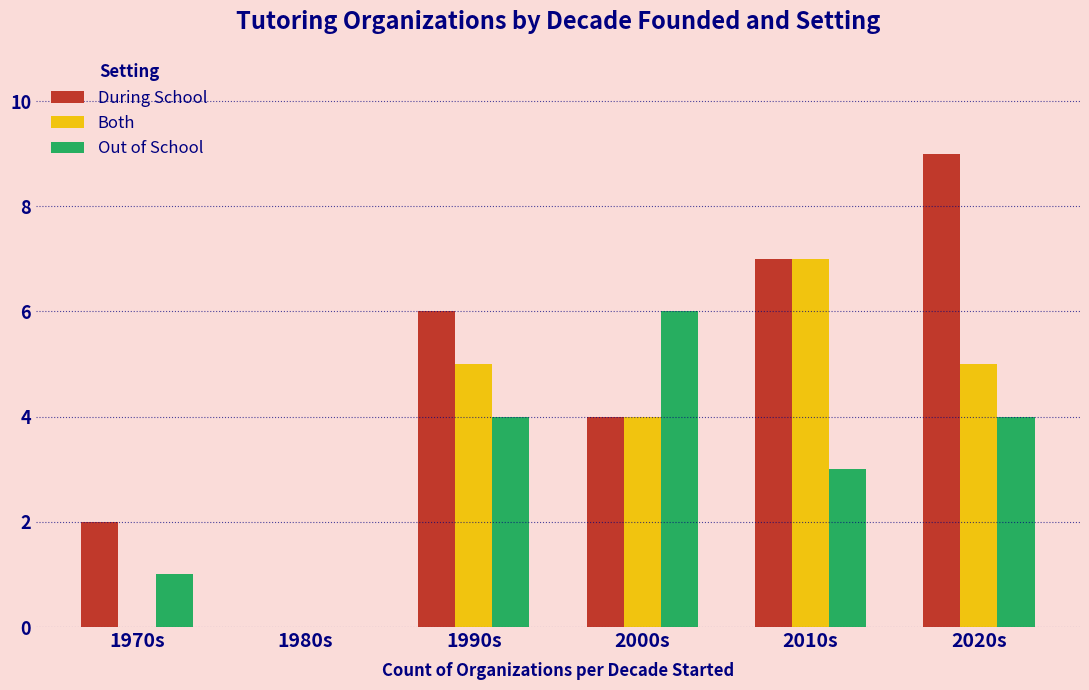

Is the value of During School at 2010s greater than the value of Both at 1980s?

Yes